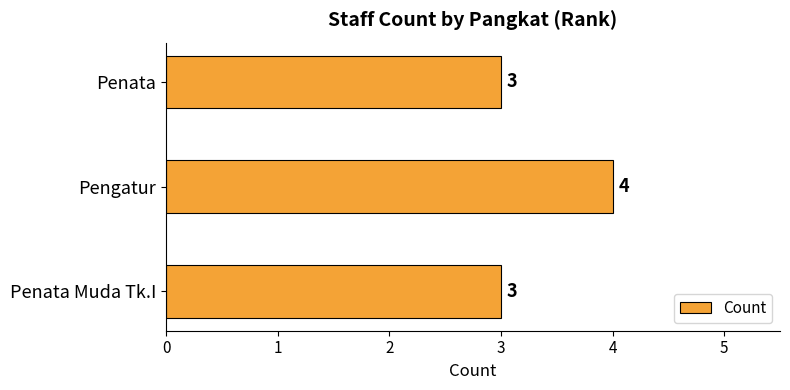

Are the bars horizontal?

Yes